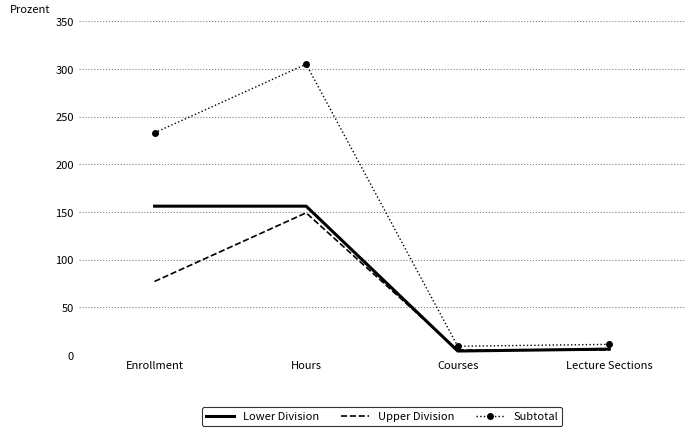

True or false: Subtotal has a value of 9 at Courses.

True